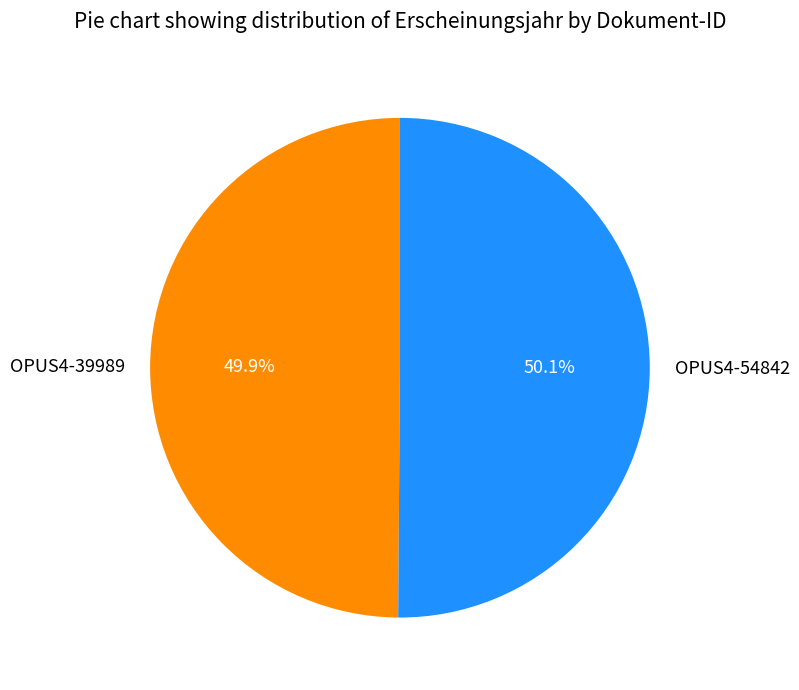

Does any single category account for the majority?

Yes